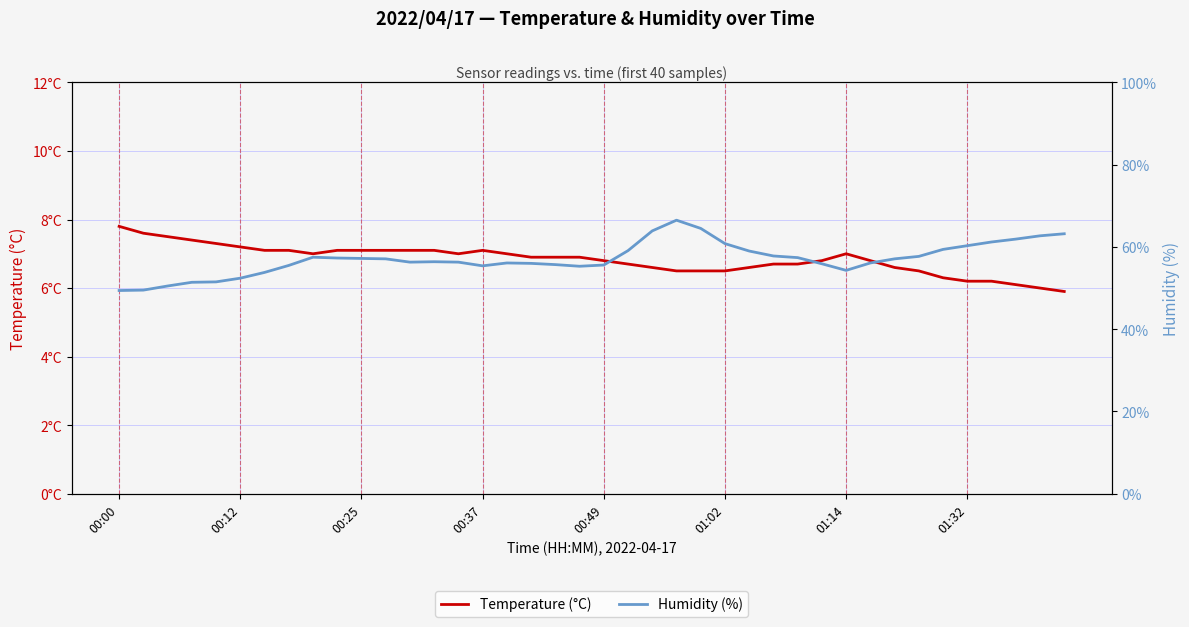

Rank the series by their maximum value, from lowest to highest.

Temperature (°C), Humidity (%)